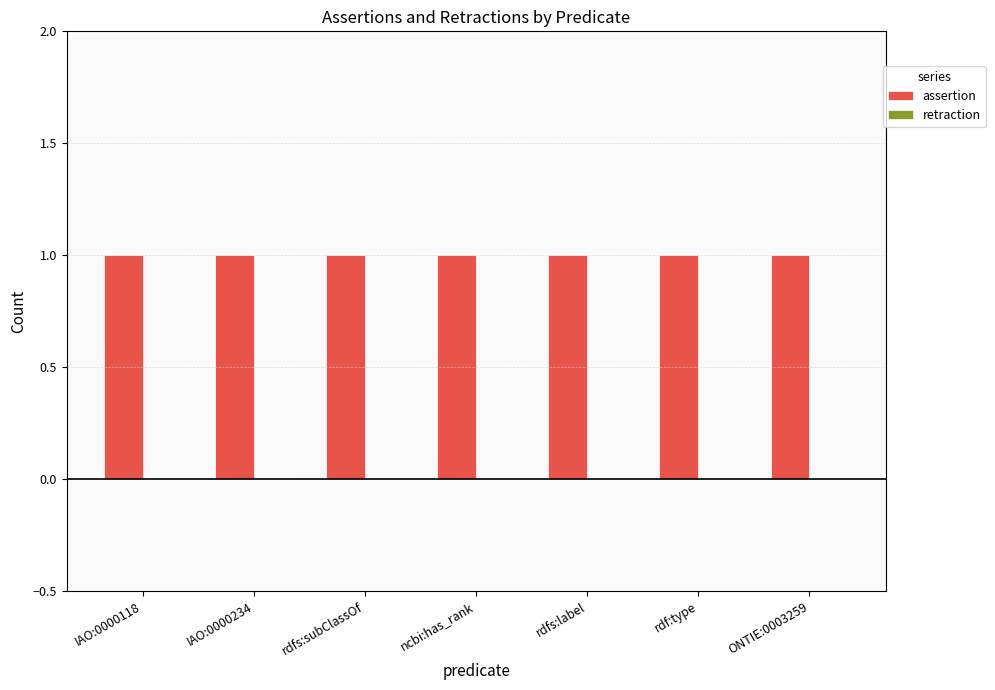

What is the total value across all series at IAO:0000234?

1